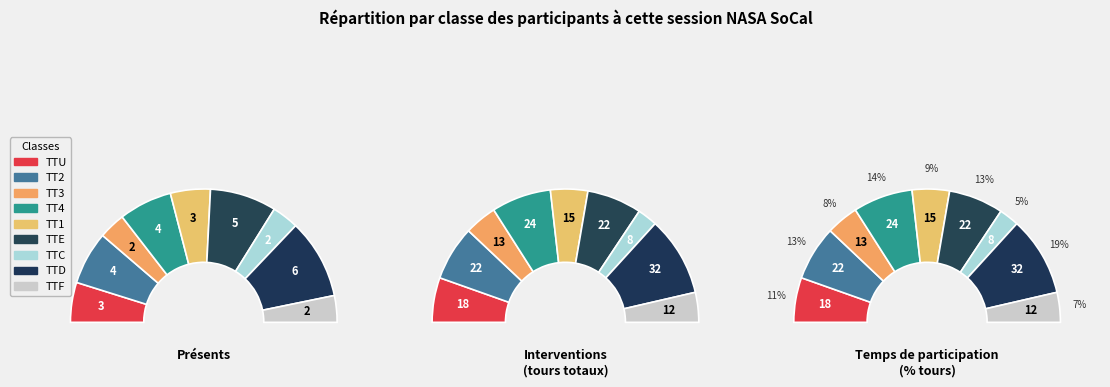

How many segments does this pie chart have?

9